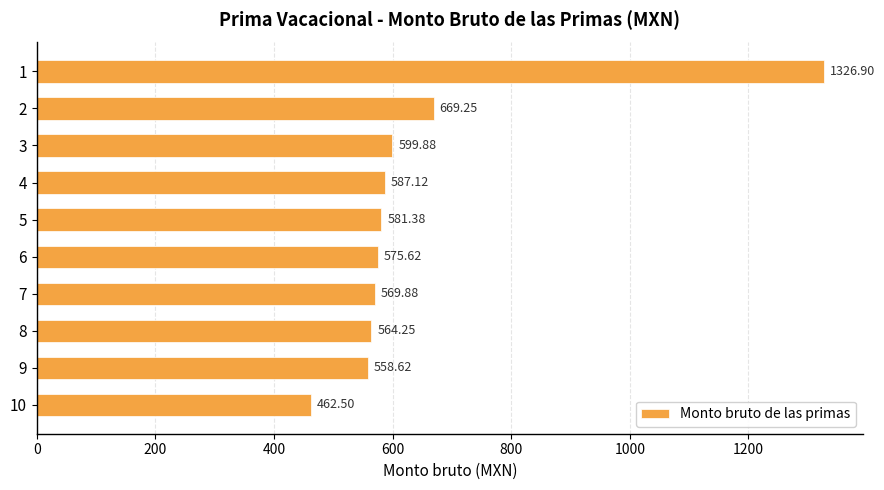

What is the sum of all values?

6495.4